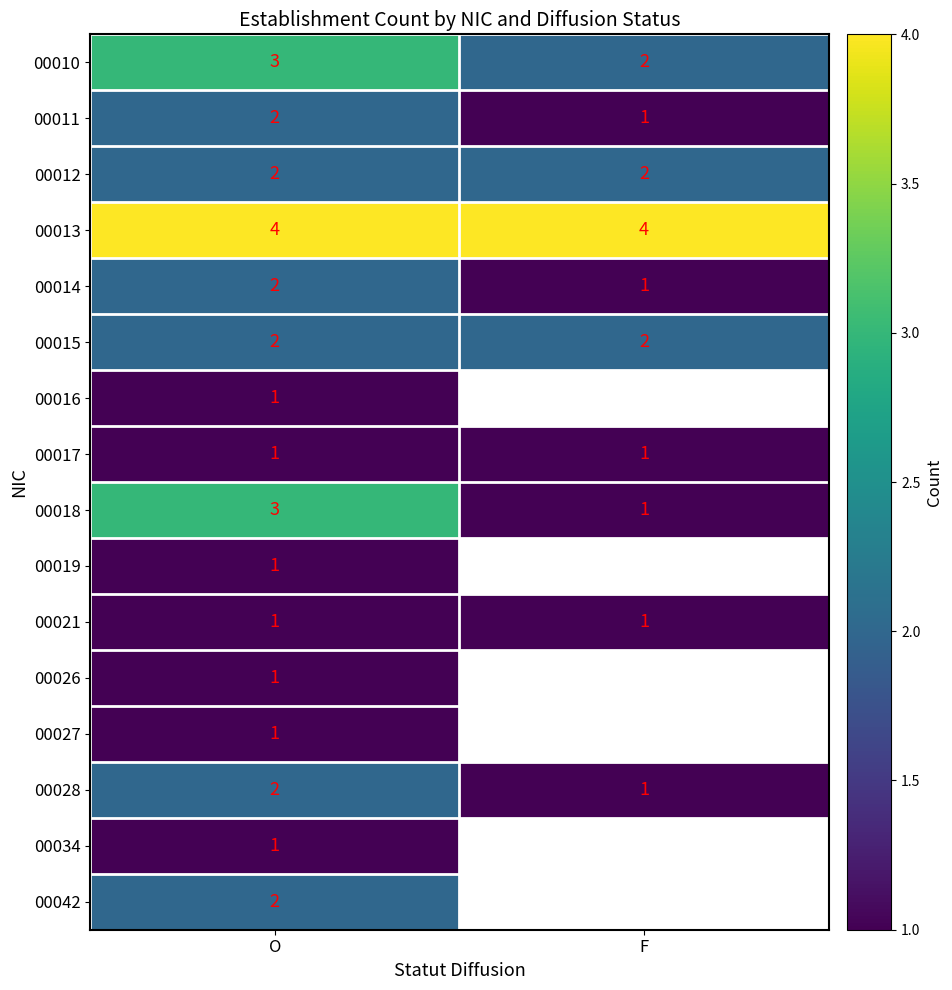

At how many categories does at least one series exceed 3?

2